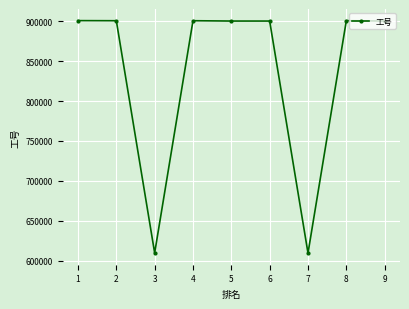

Is this an area chart (filled region under the line)?

No